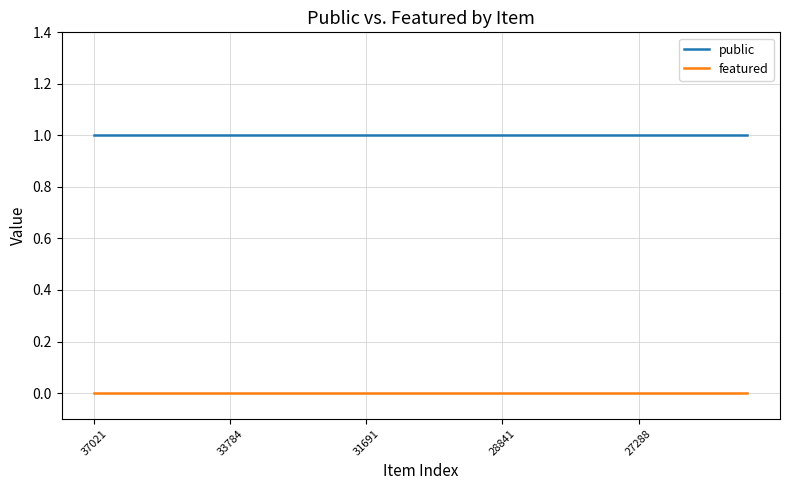

Is this an area chart (filled region under the line)?

No